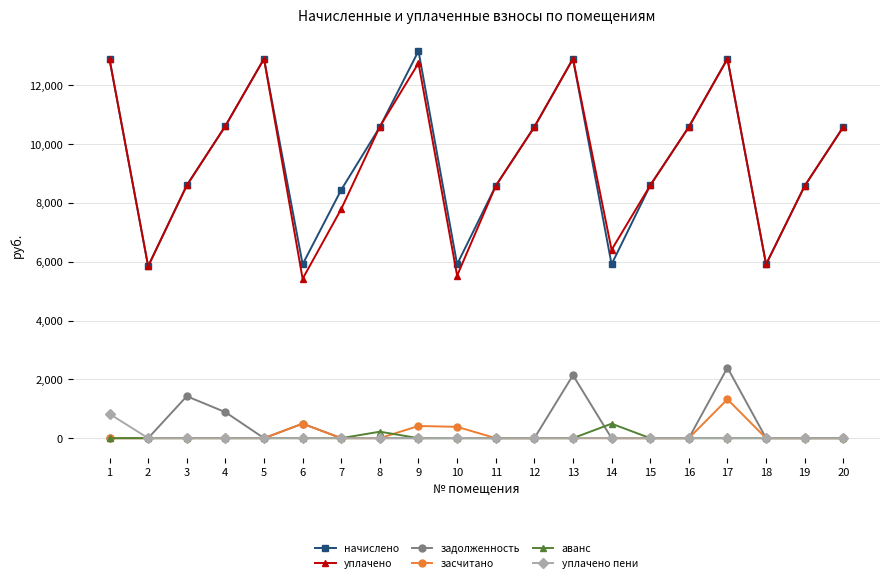

What is the total value across all series at 6?

12316.5